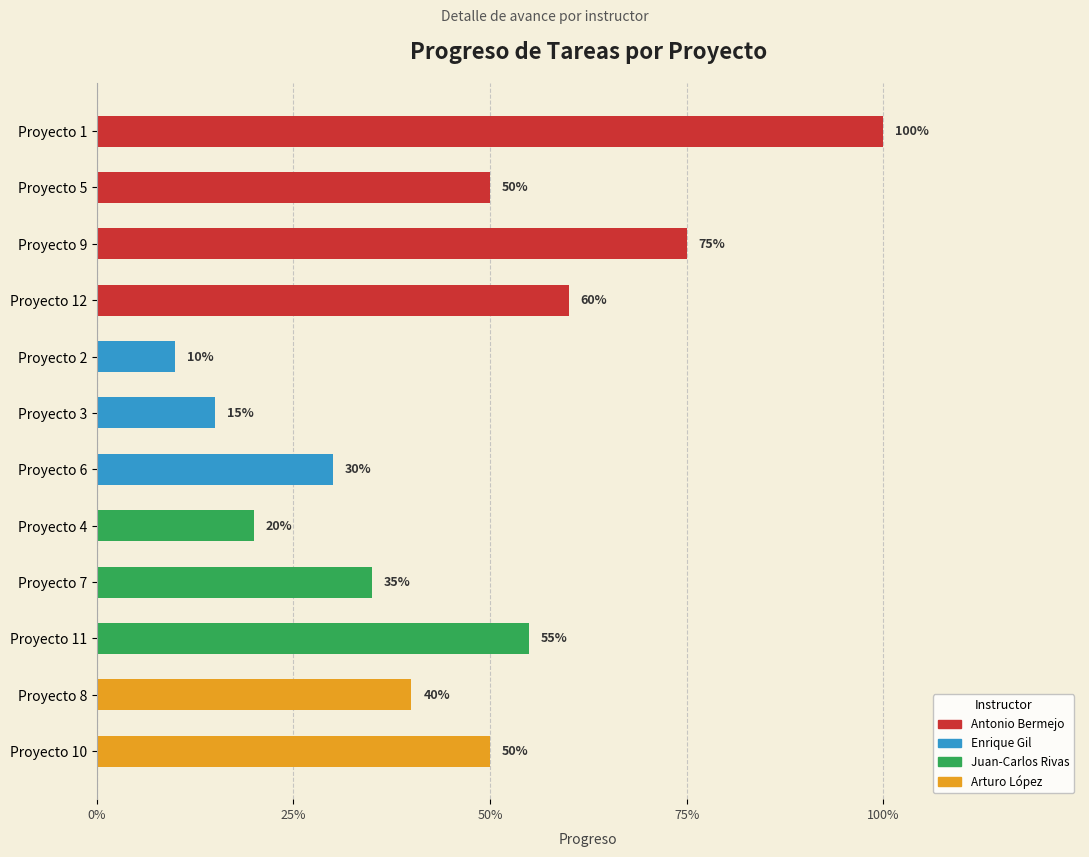

What is the smallest value displayed?

0.1